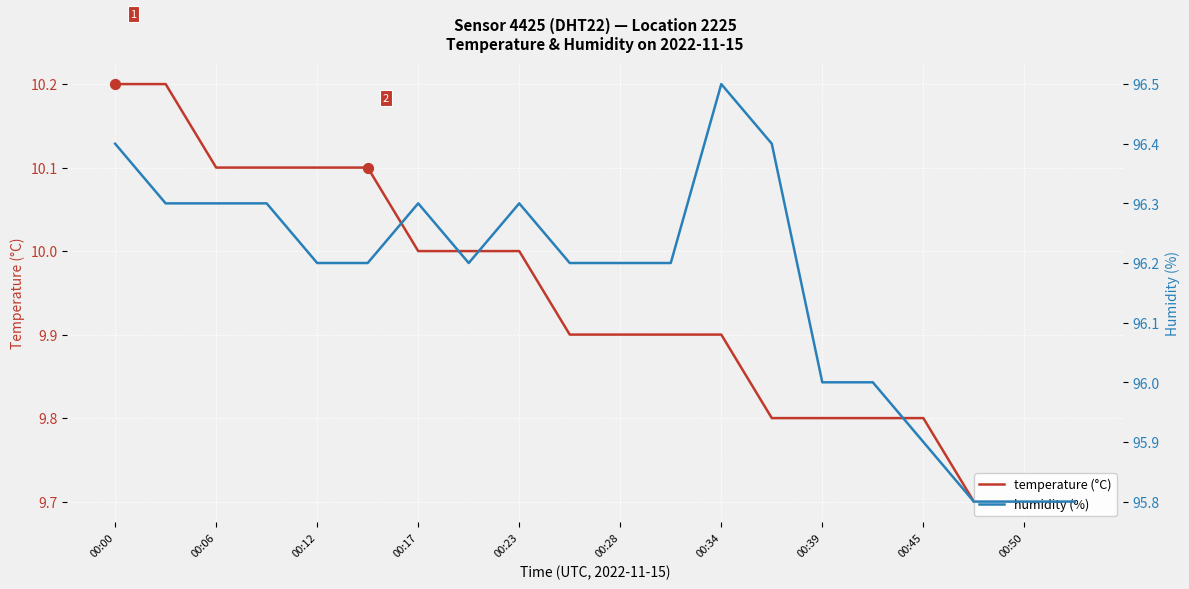

Which series has the largest Y range (max minus min)?

humidity (%)